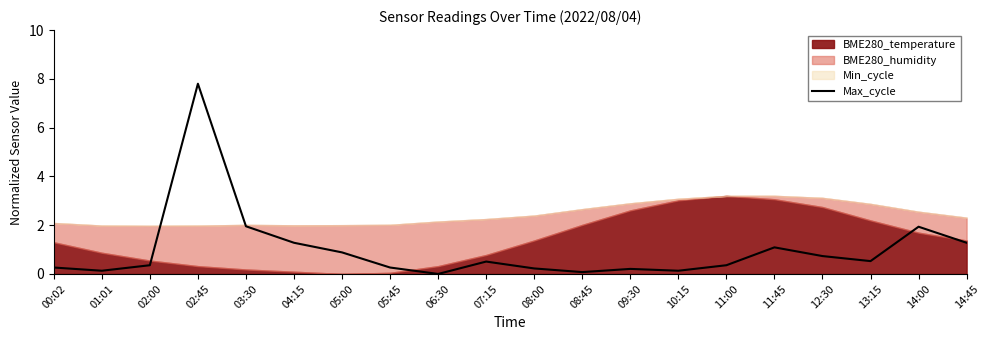

At which category does the data reach its first local valley?

01:01